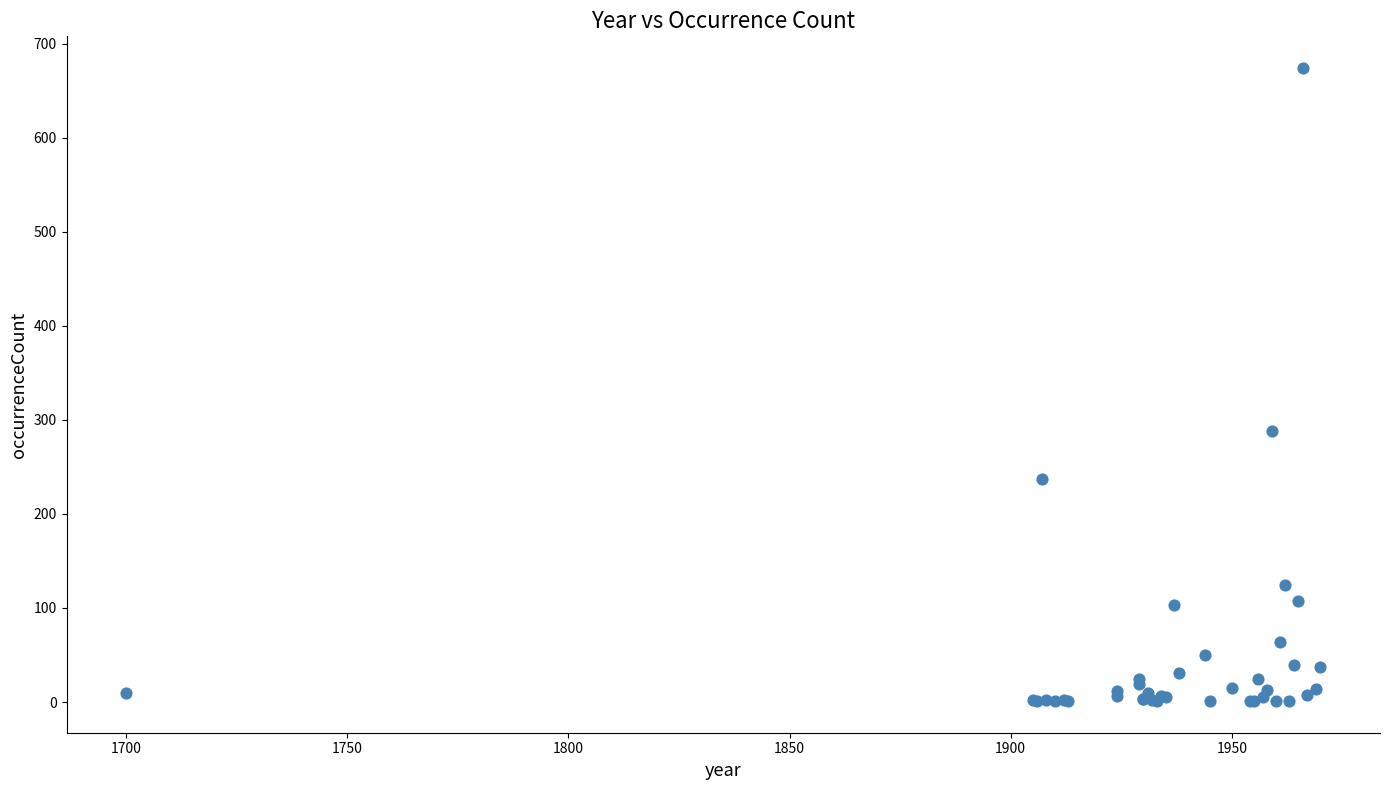

What Y value in the scatter plot is closest to 337?

288